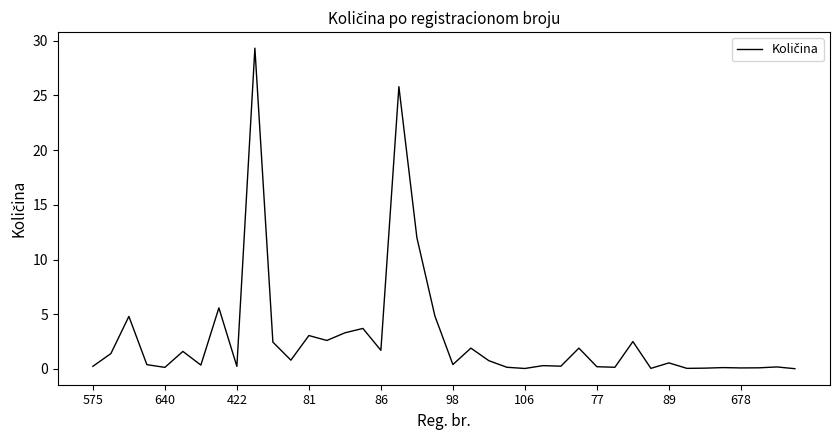

What is the difference between the maximum and minimum values?

29.3